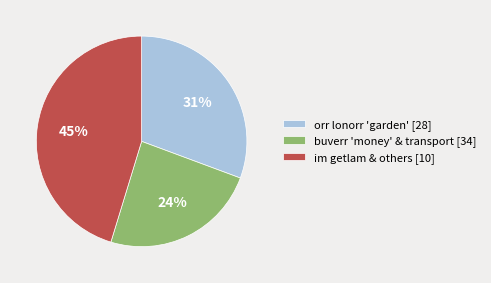

How many segments does this pie chart have?

3